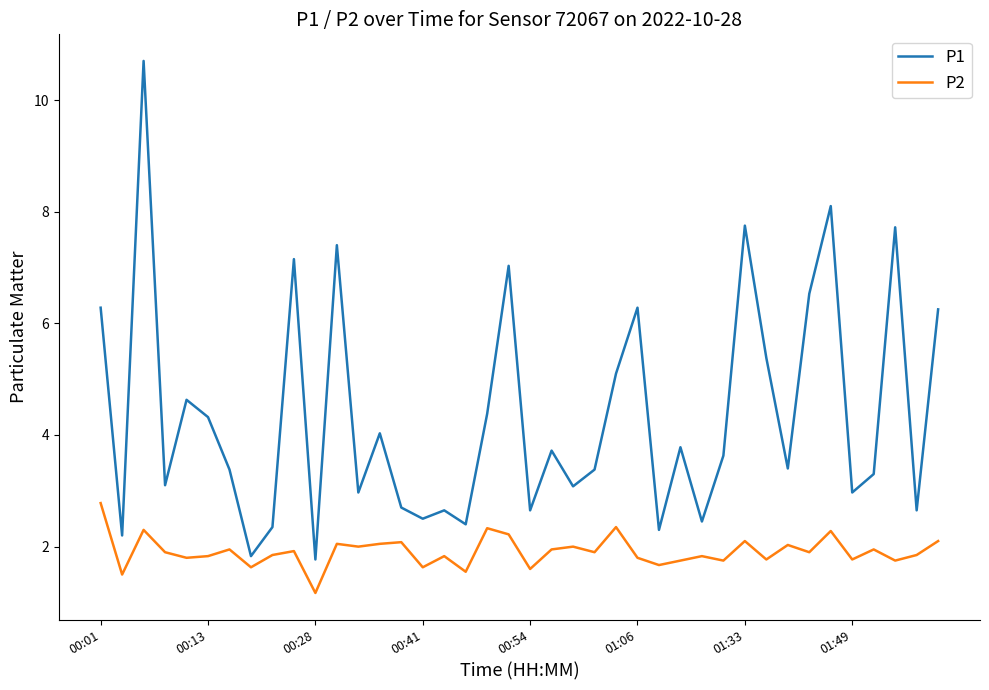

True or false: P2 has more than 0 interior local peaks.

True